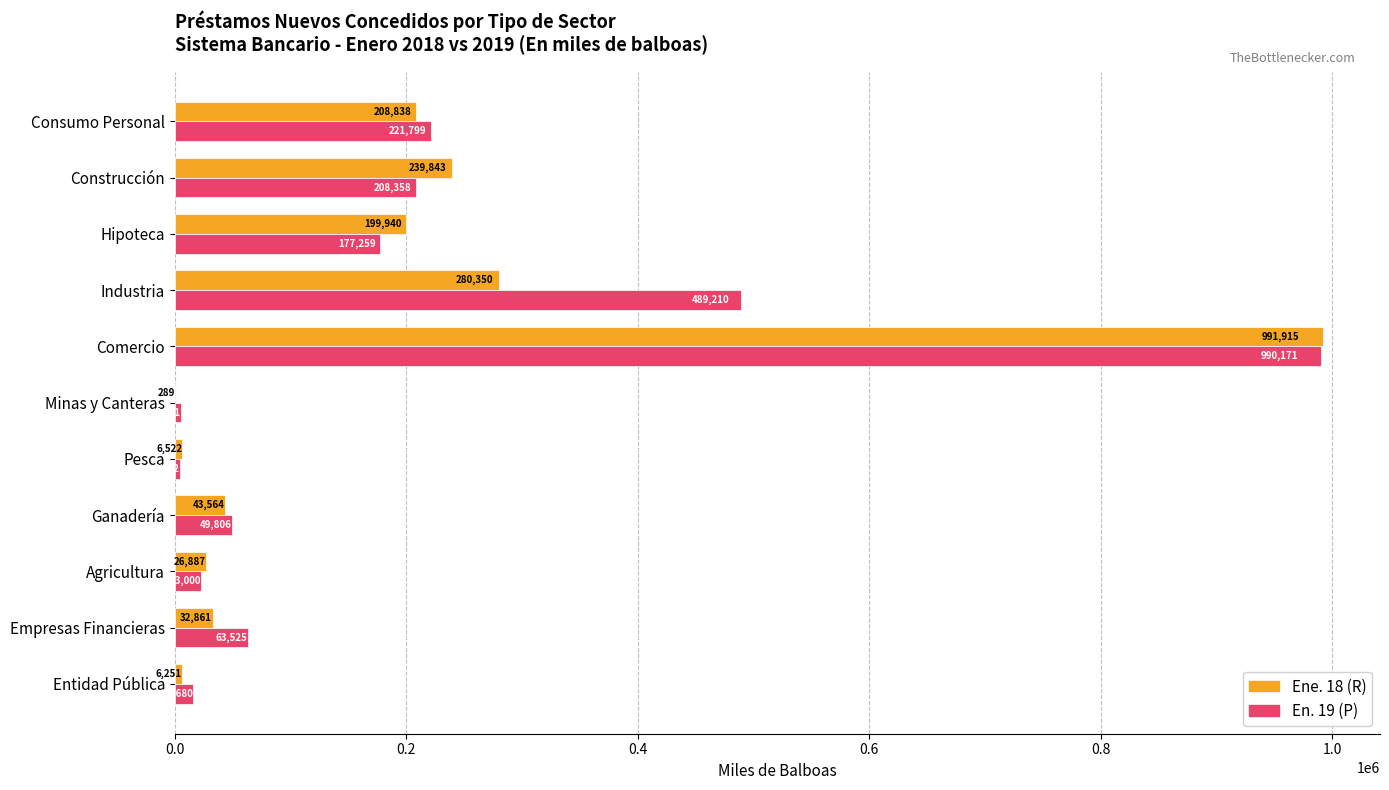

True or false: Ene. 18 (R) has a value of 43564.3 at Ganadería.

True